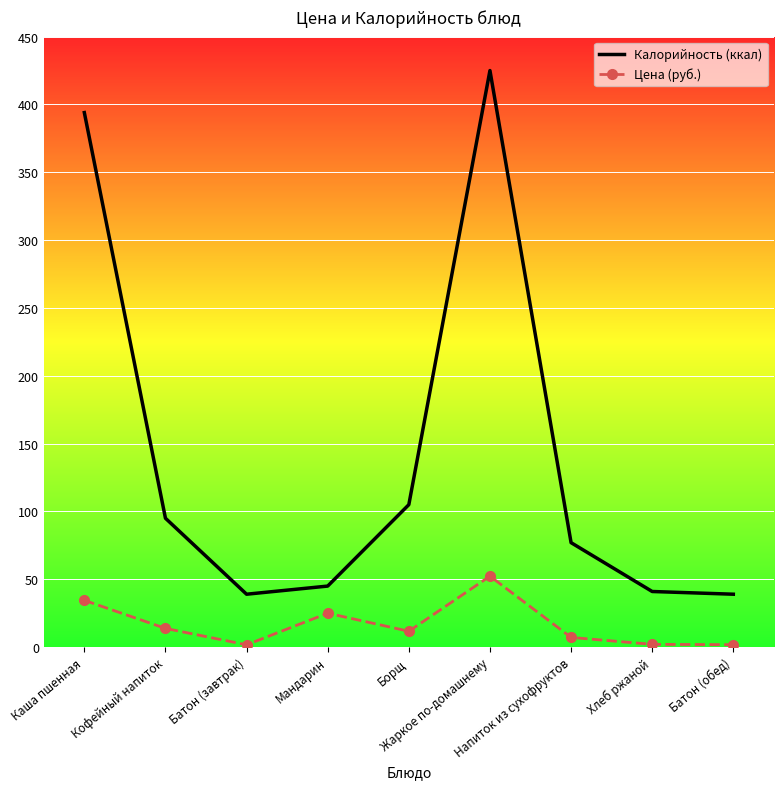

Is it true that Цена (руб.) equals 25.0 at Мандарин?

True